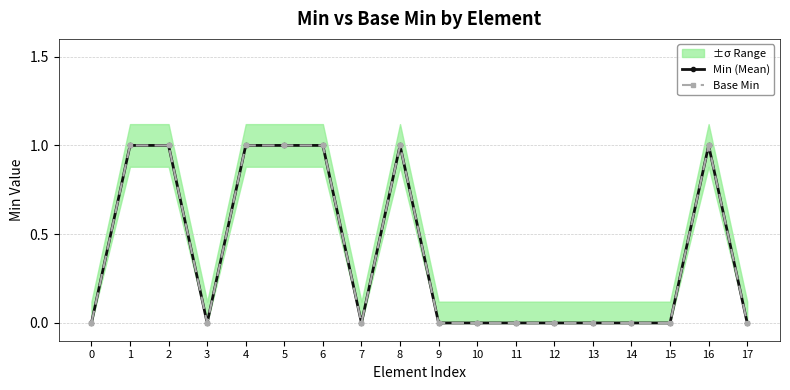

Reading left to right, what are all the values shown in this chart?

Min (Mean): 0=0	1=1	2=1	3=0	4=1	5=1	6=1	7=0	8=1	9=0	10=0	11=0	12=0	13=0	14=0	15=0	16=1	17=0
Base Min: 0=0	1=1	2=1	3=0	4=1	5=1	6=1	7=0	8=1	9=0	10=0	11=0	12=0	13=0	14=0	15=0	16=1	17=0